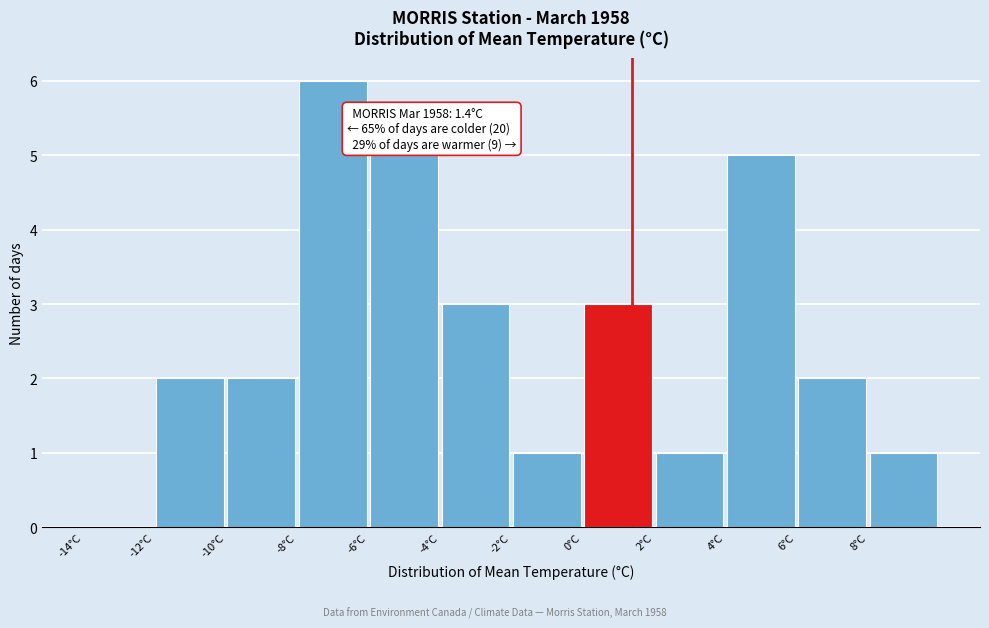

Over which range of the x-axis is the bar tallest?

-8 to -6